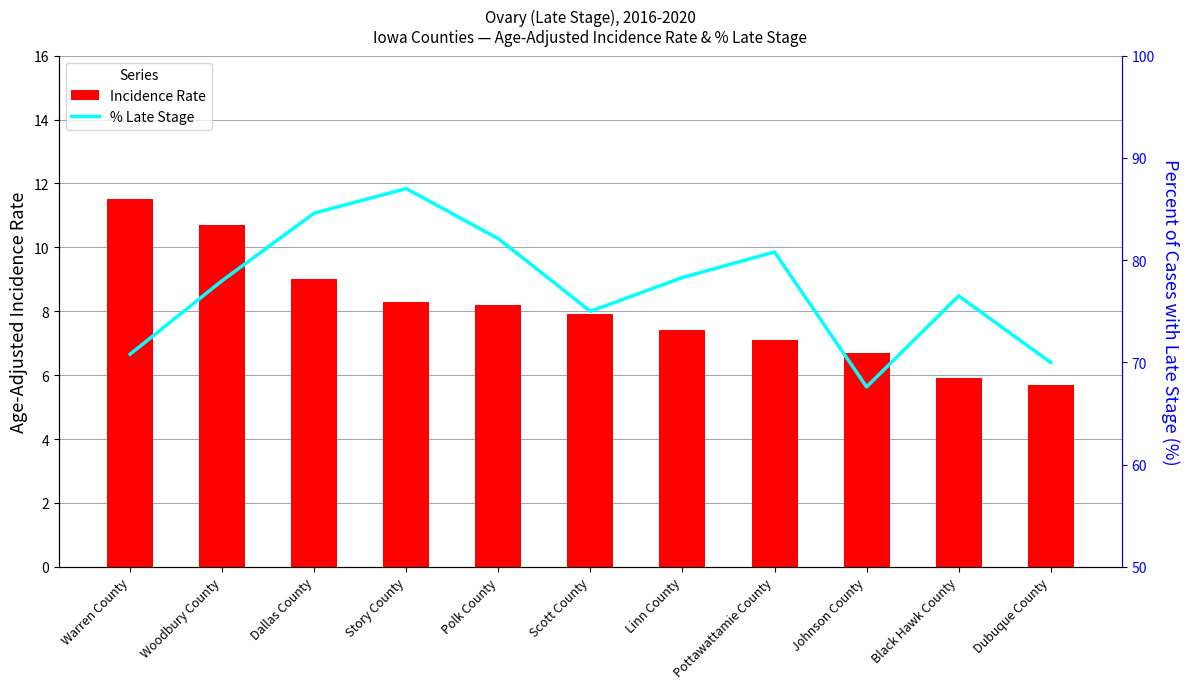

What is the maximum value shown in the chart?

87.0